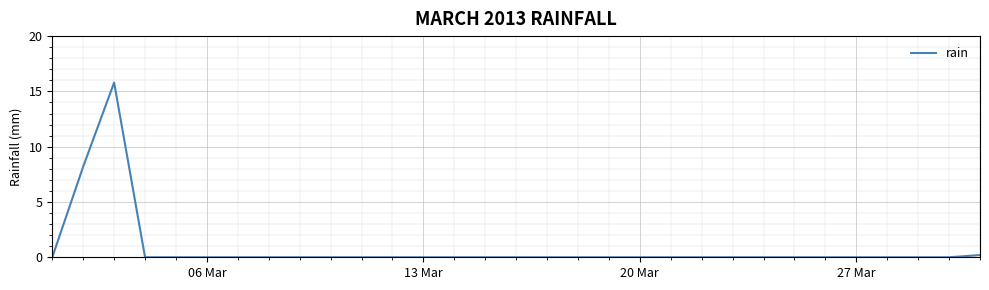

What is the maximum value shown in the chart?

15.8